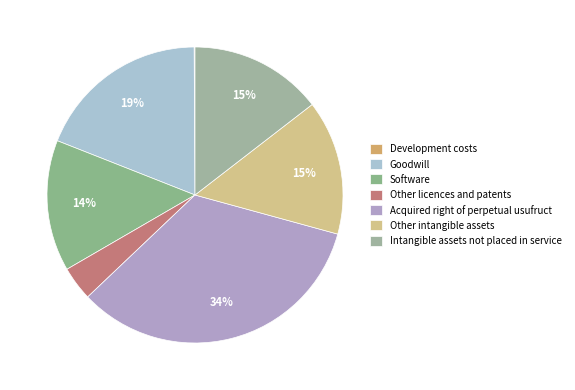

Combined, do Intangible assets not placed in service and Goodwill account for over 50%?

No